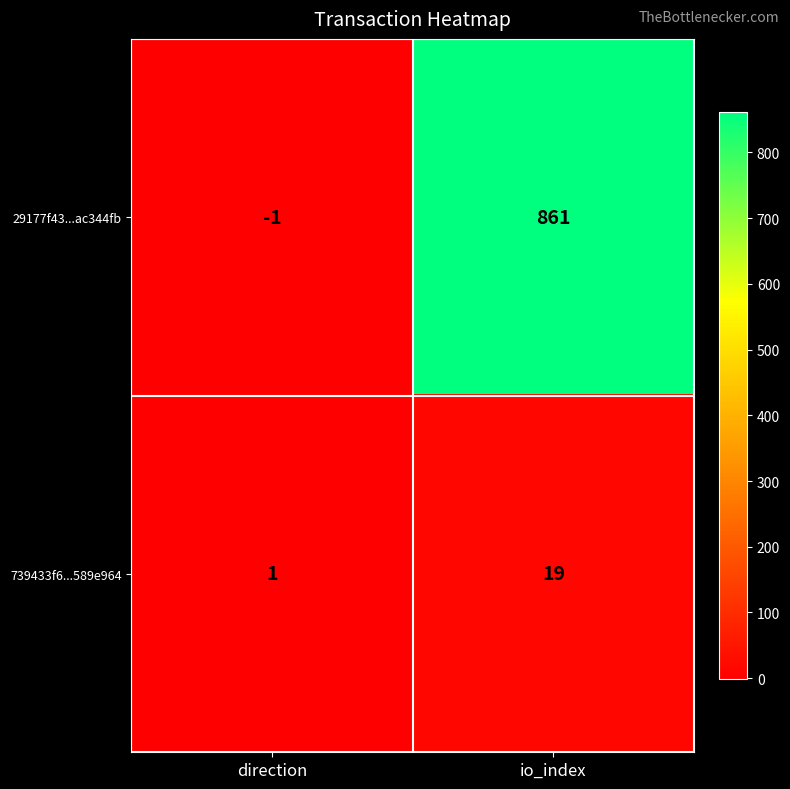

Which series has the widest spread of values?

29177f43...ac344fb